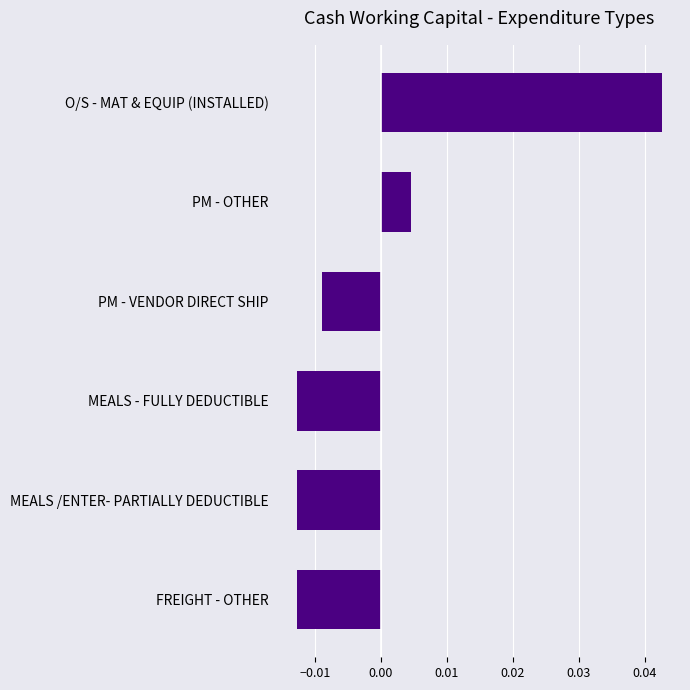

What is the label of the 2nd bar from the bottom?

MEALS /ENTER- PARTIALLY DEDUCTIBLE